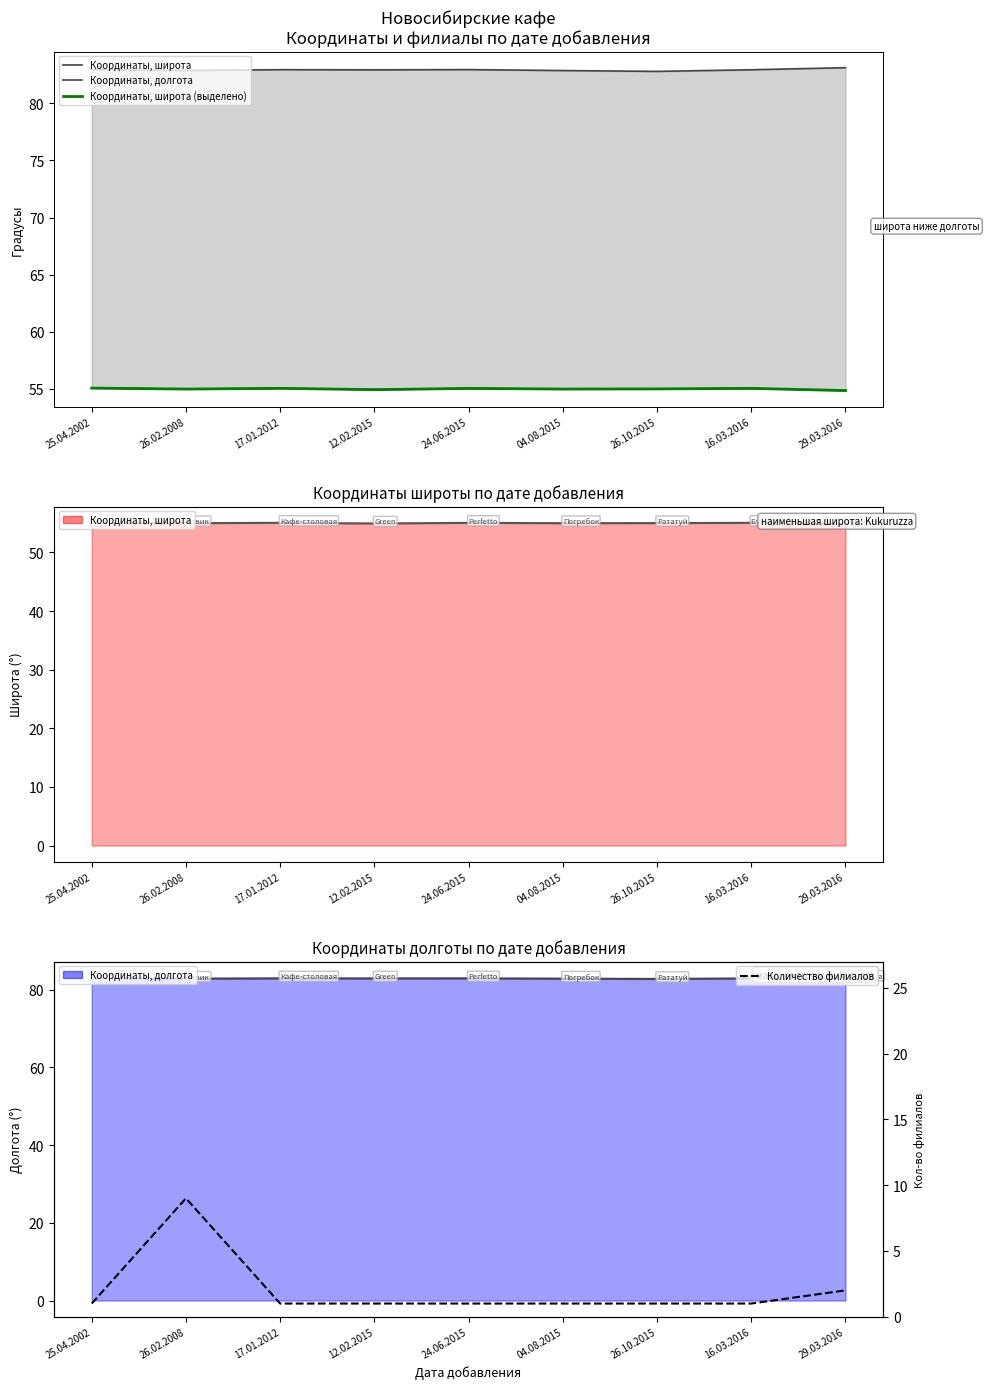

What is the sum of all Координаты, долгота values?

746.3